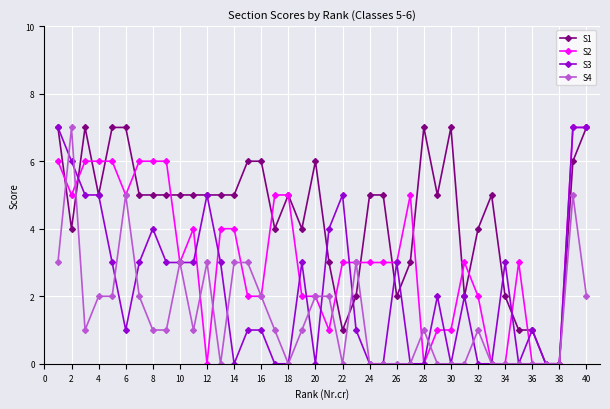

What is the sum of all S4 values?

57